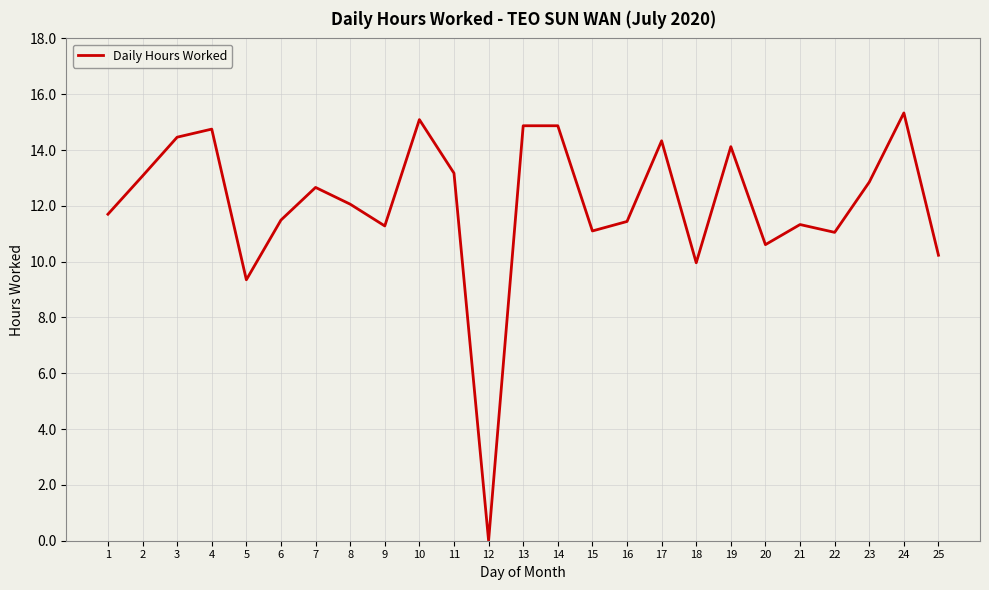

Between 24 and 16, which is larger?

24